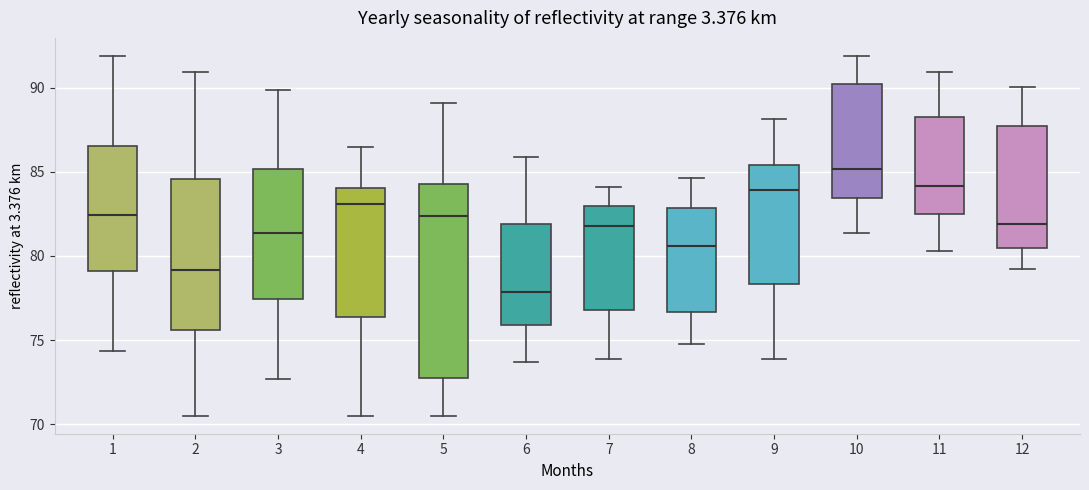

Which box has the lowest median line?

6